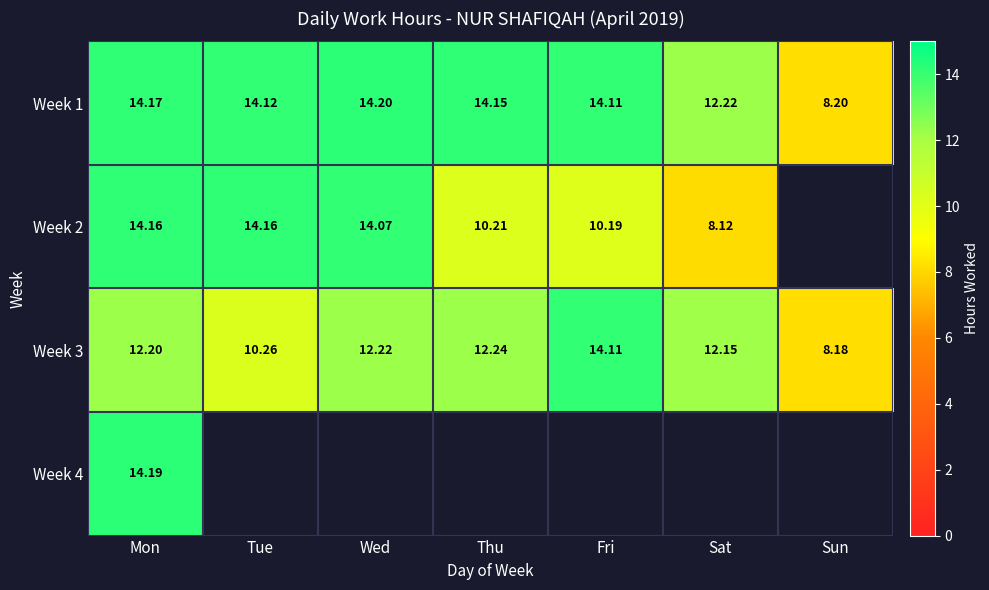

Where does the Week 1 series first go above 14?

Mon